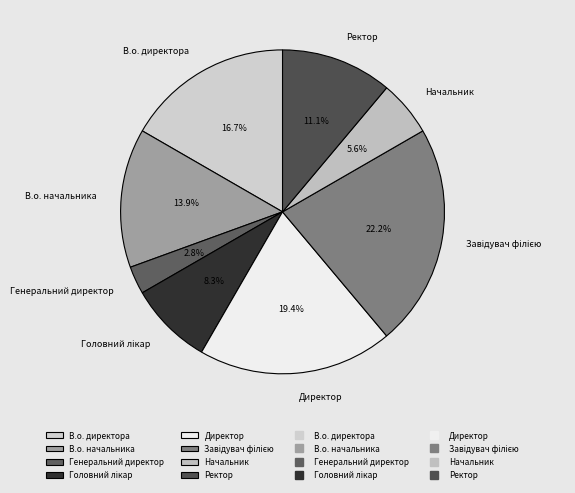

Which has a higher value, Генеральний директор or Начальник?

Начальник